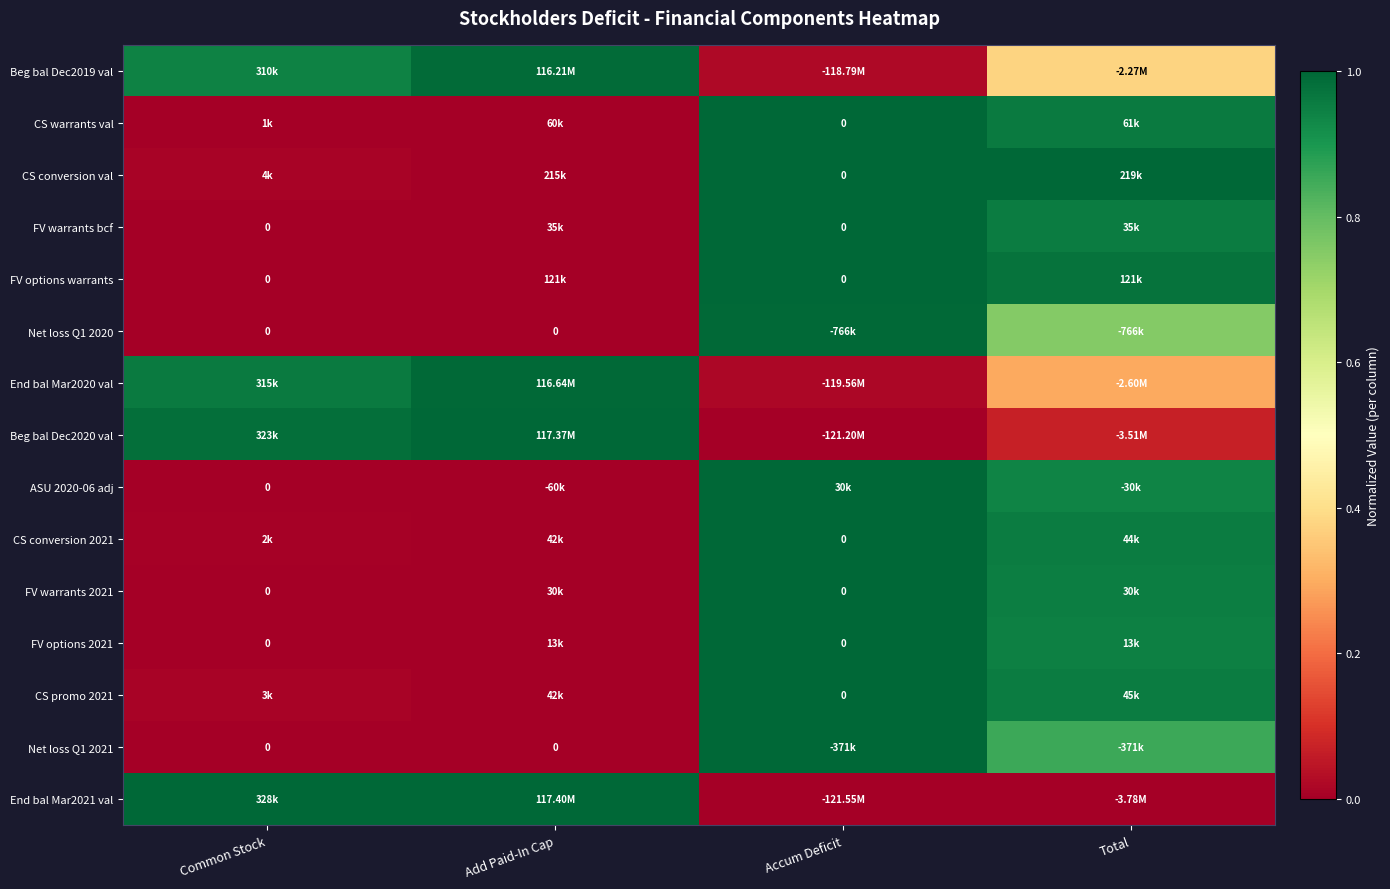

Rank the series at Common Stock from lowest to highest value.

FV warrants bcf, FV options warrants, Net loss Q1 2020, ASU 2020-06 adj, FV warrants 2021, FV options 2021, Net loss Q1 2021, CS warrants val, CS conversion 2021, CS promo 2021, CS conversion val, Beg bal Dec2019 val, End bal Mar2020 val, Beg bal Dec2020 val, End bal Mar2021 val